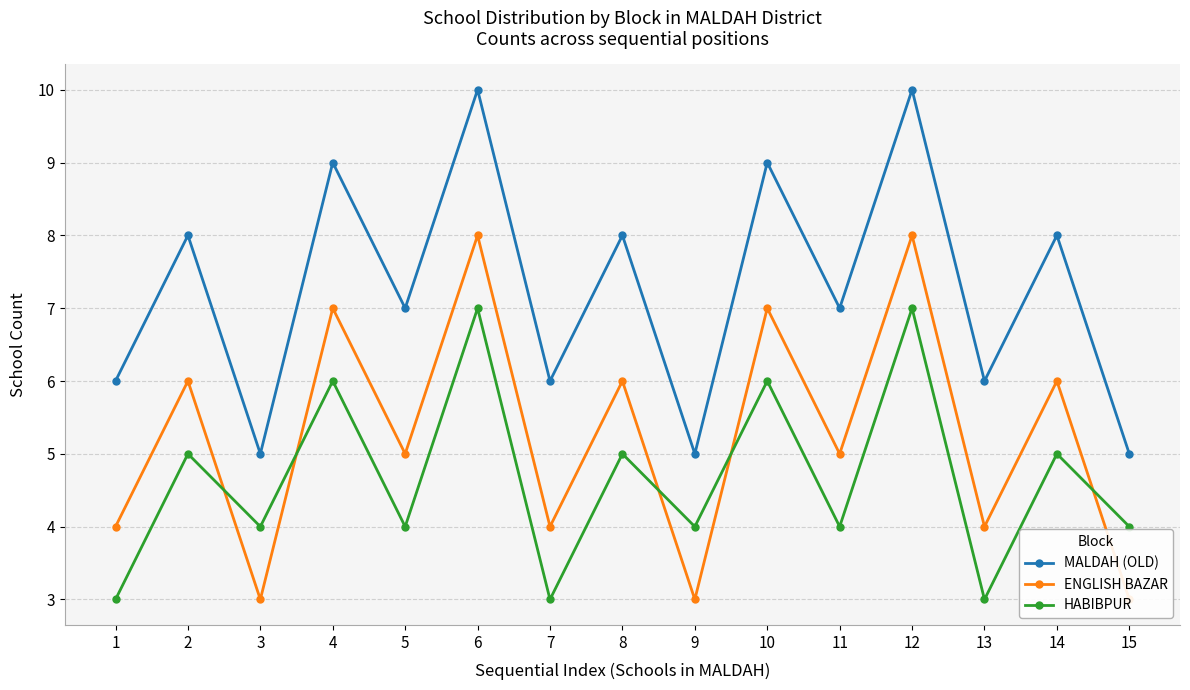

Which series has the largest range (max minus min)?

MALDAH (OLD)